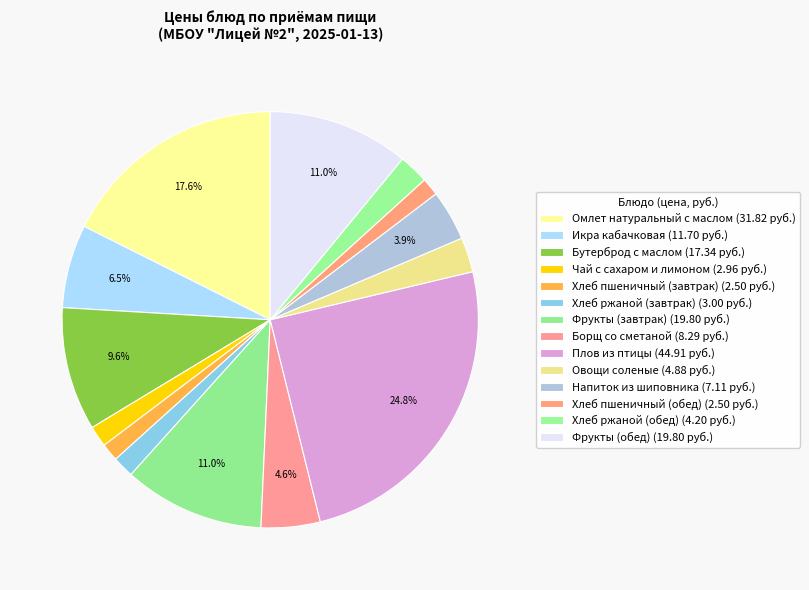

To the nearest percent, what is the average slice percentage?

7%